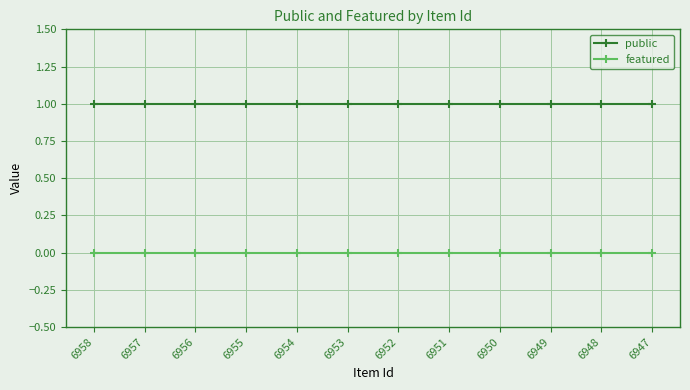

True or false: featured and public cross at least once.

False